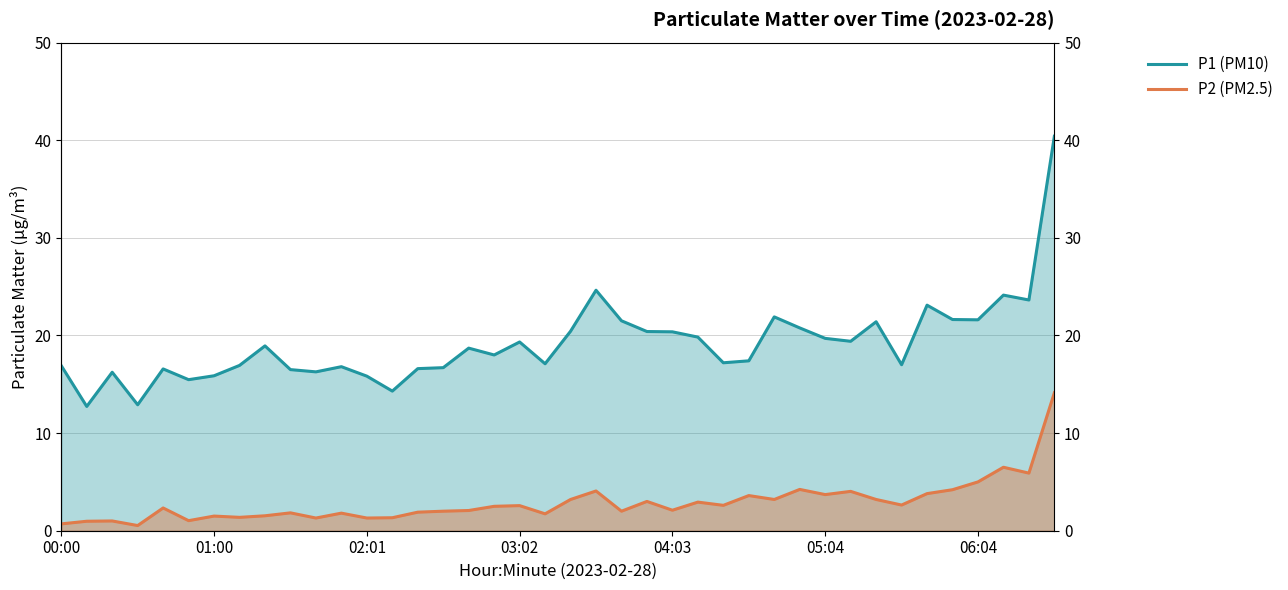

At which category is the sum across all series the highest?

39